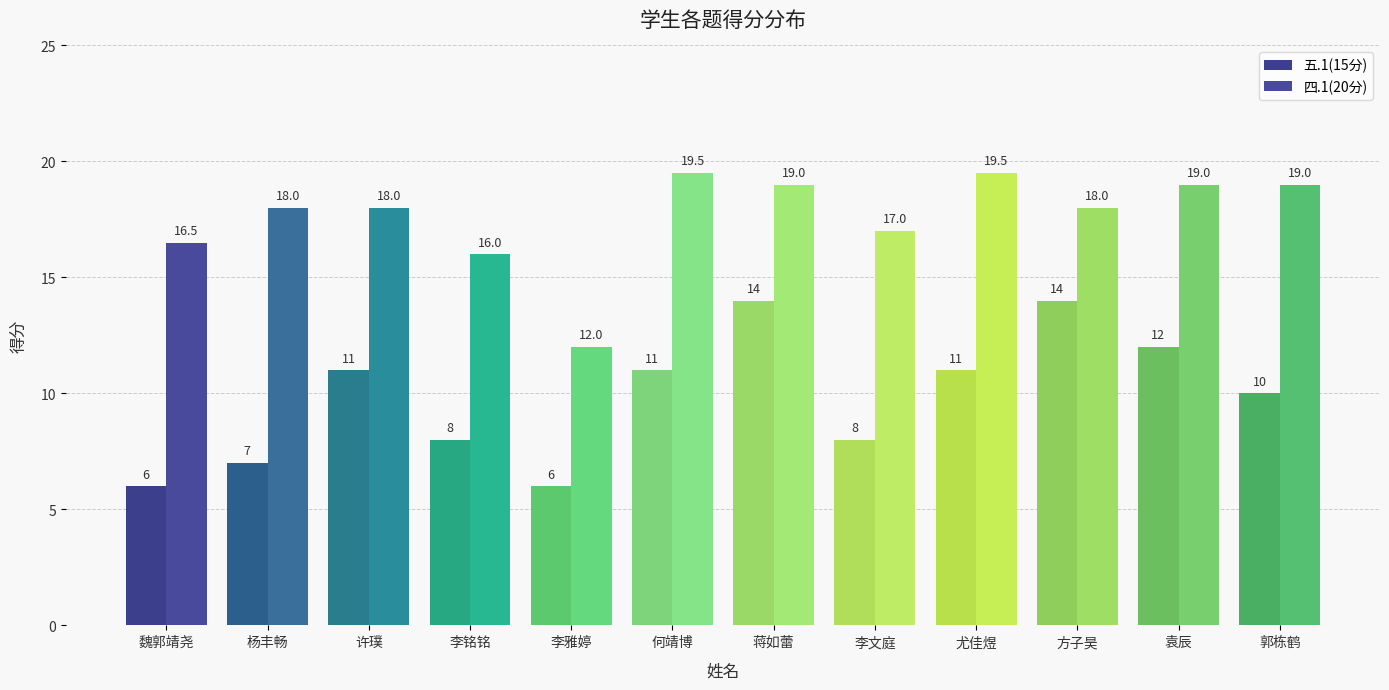

Rank the series at 杨丰畅 from highest to lowest value.

四.1(20分), 五.1(15分)